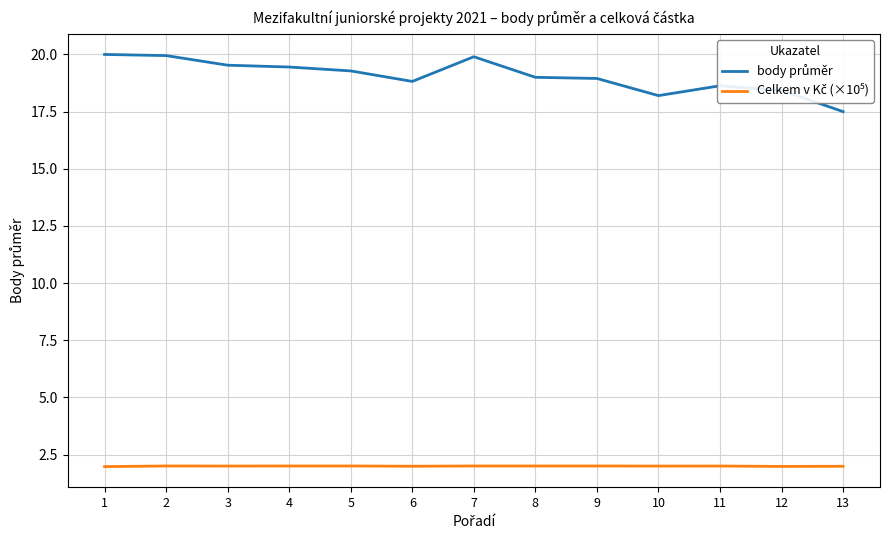

What is the minimum value shown in the chart?

2.0